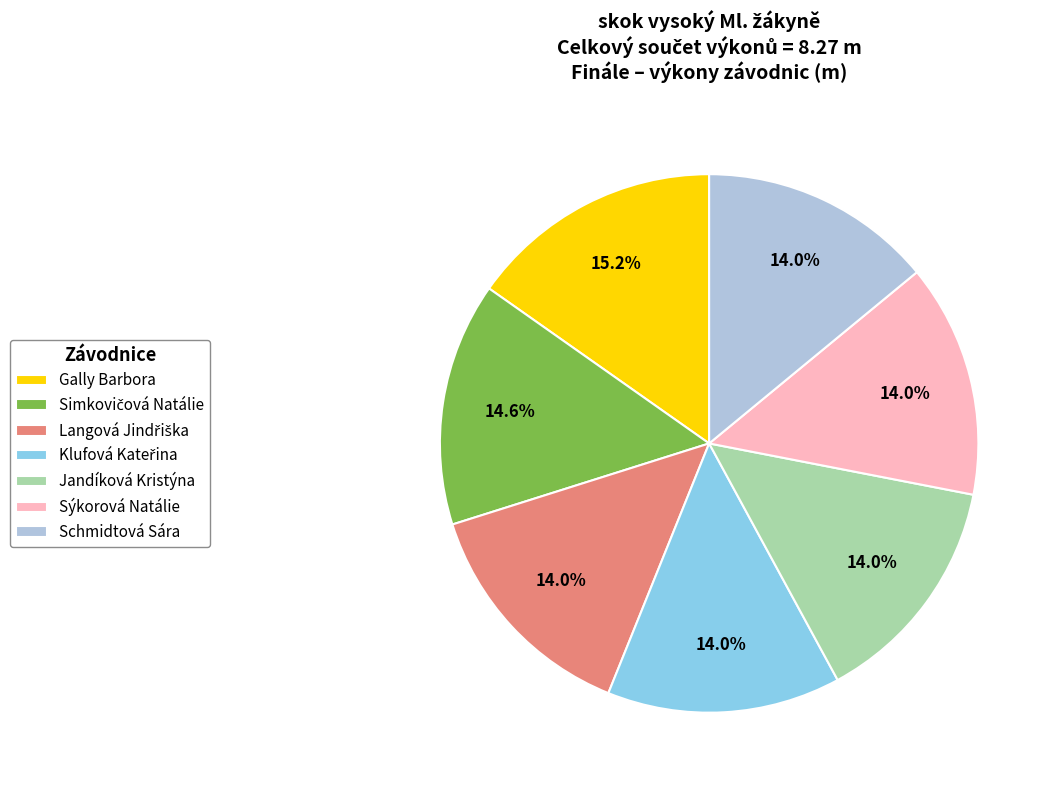

To the nearest percent, what is the difference between the largest and smallest slice percentages?

1%